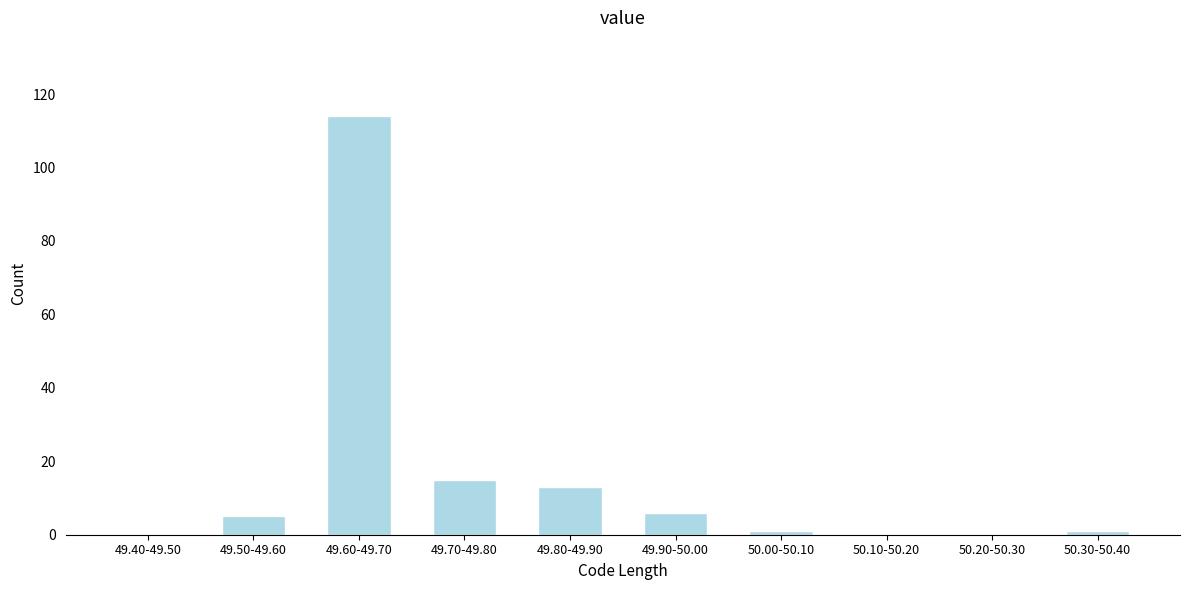

Reading left to right, list all the values displayed in this chart.

49.40-49.50=0	49.50-49.60=5	49.60-49.70=114	49.70-49.80=15	49.80-49.90=13	49.90-50.00=6	50.00-50.10=1	50.10-50.20=0	50.20-50.30=0	50.30-50.40=1